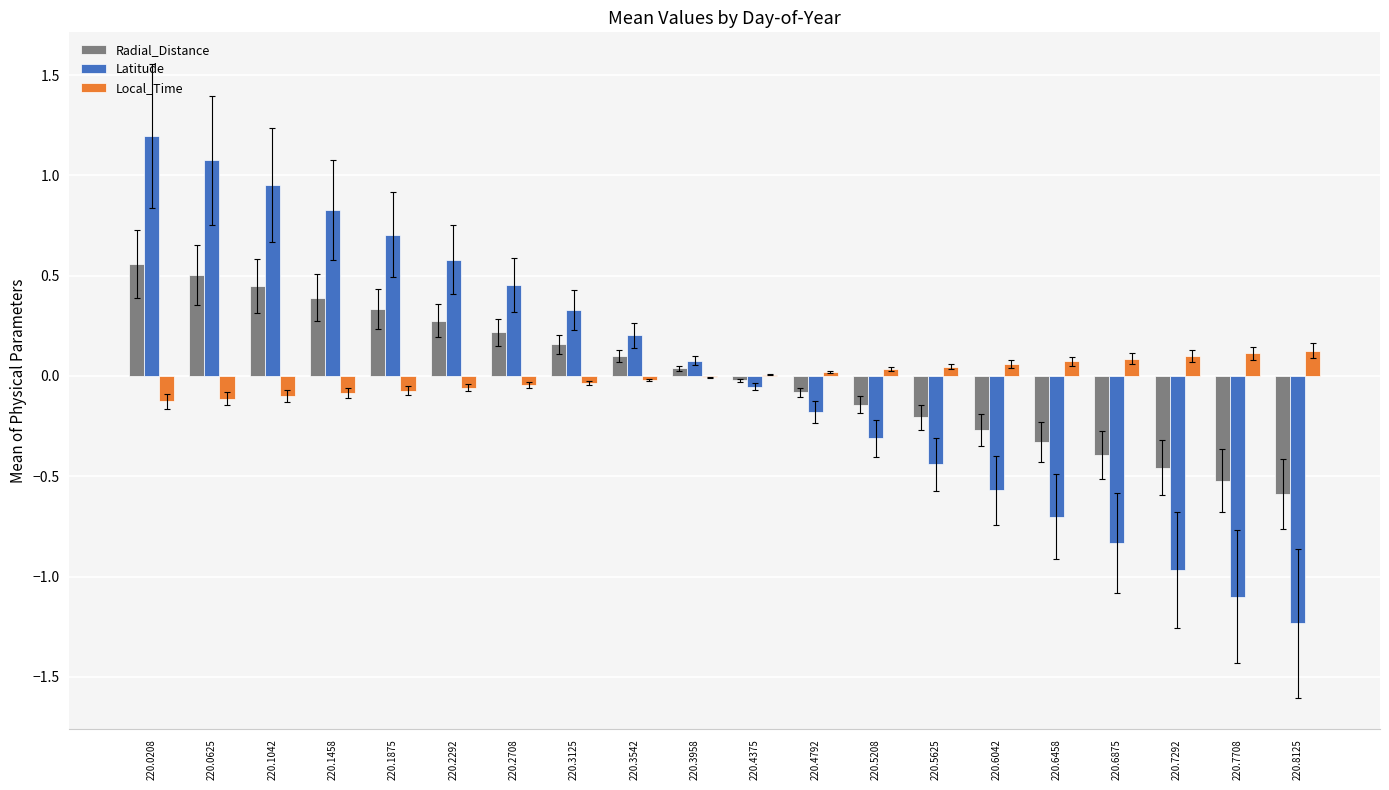

Count the number of categories in the chart.

20